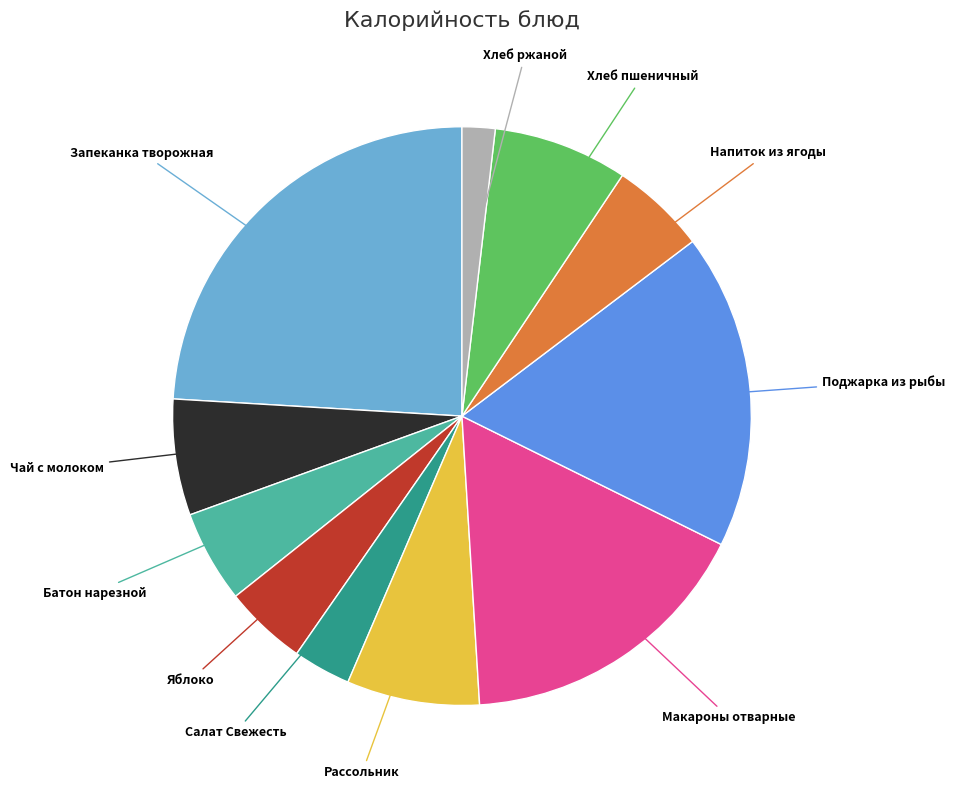

How many segments does this pie chart have?

11